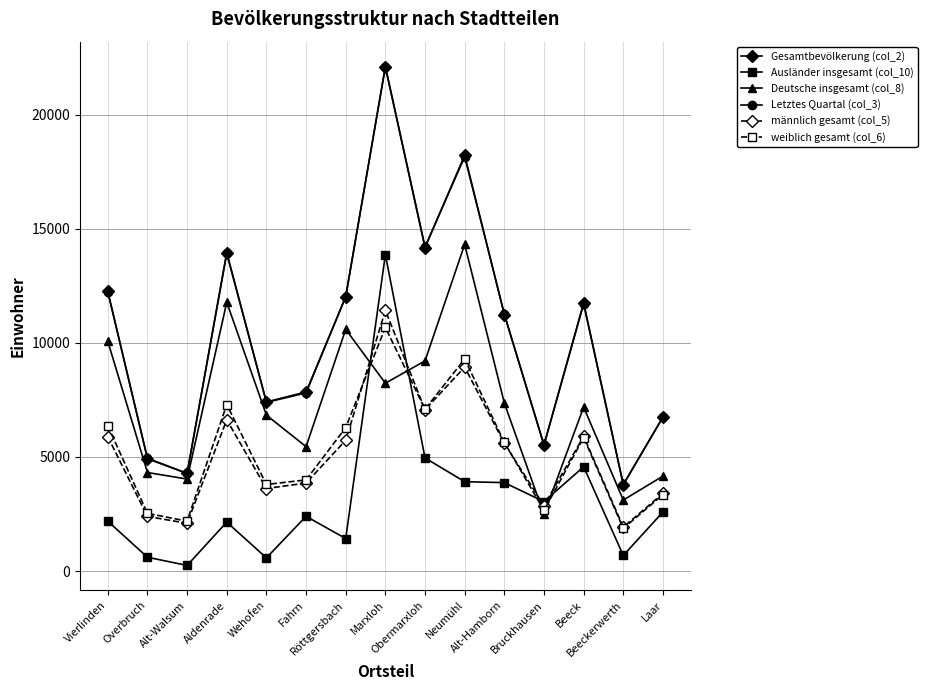

In männlich gesamt (col_5), how many points are higher than both neighbors (excluding endpoints)?

4